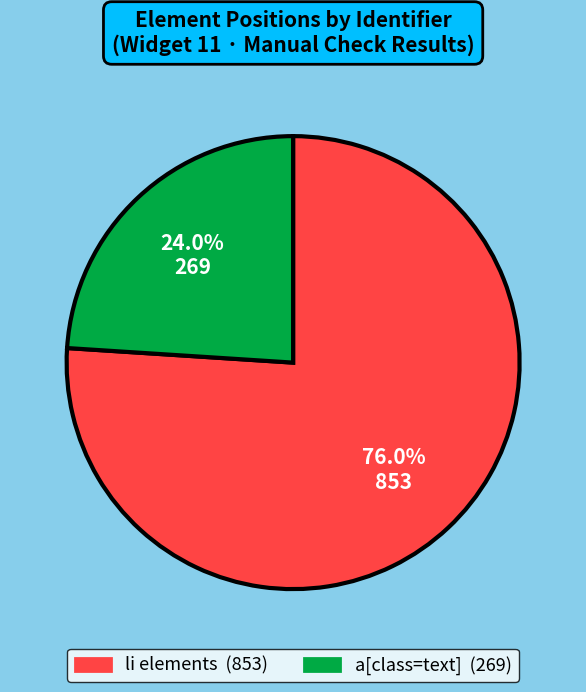

Is there any slice that represents more than half of the pie?

Yes